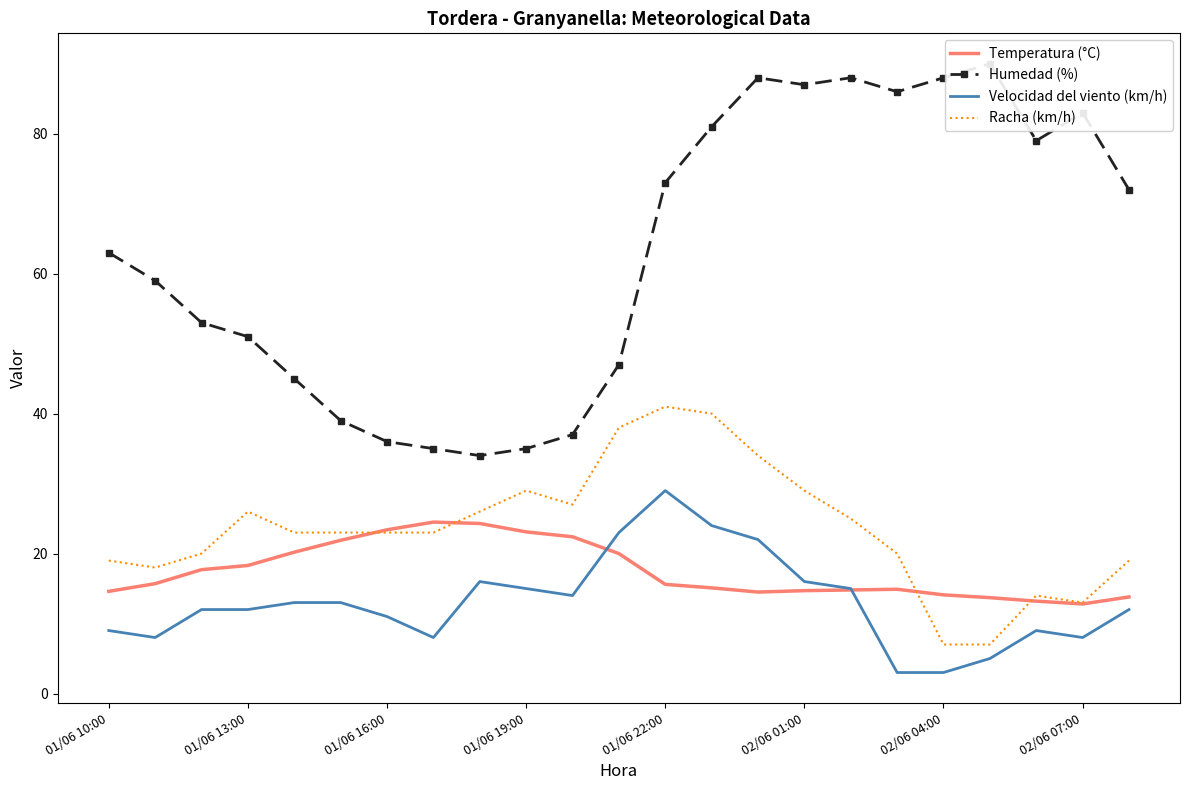

Which series has the widest spread of values?

Humedad (%)